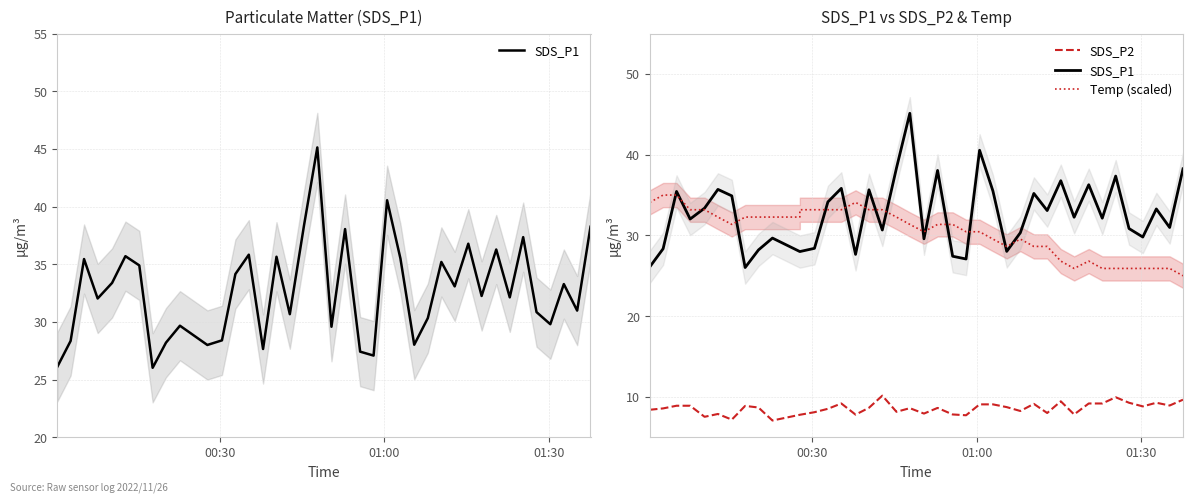

How many interior local peaks does the SDS_P2 series have?

10